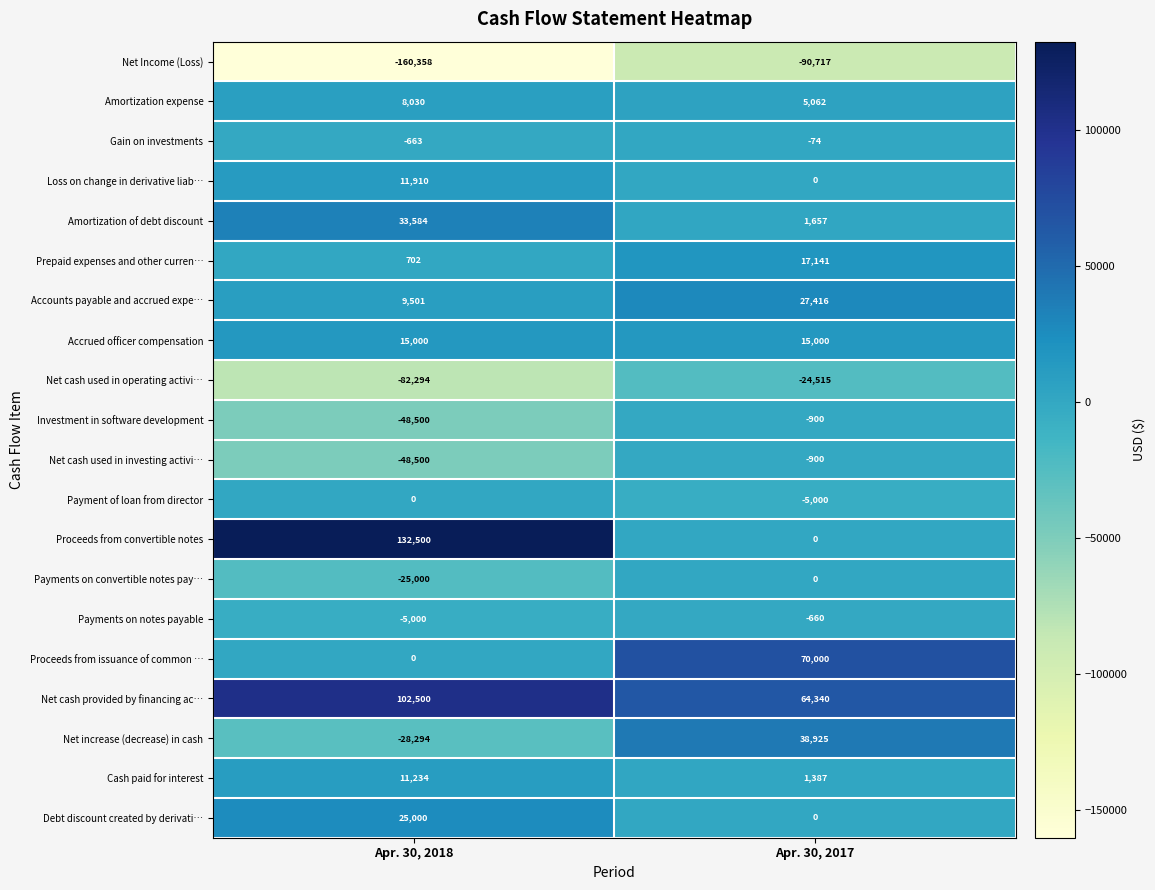

What is the sum of the Investment in software development values at Apr. 30, 2018 and Apr. 30, 2017?

-49400